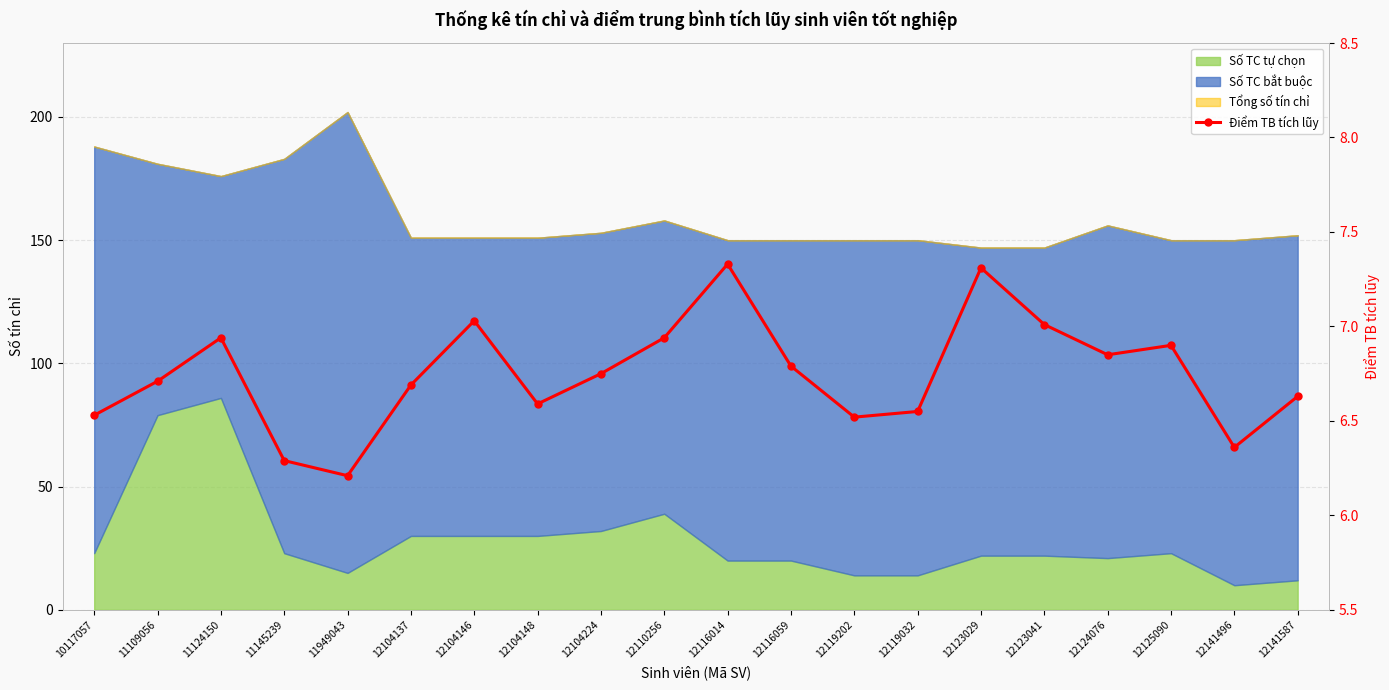

Reading left to right, extract all data points from this chart.

10117057=6.5	11109056=6.7	11124150=6.9	11145239=6.3	11949043=6.2	12104137=6.7	12104146=7.0	12104148=6.6	12104224=6.8	12110256=6.9	12116014=7.3	12116059=6.8	12119202=6.5	12119032=6.5	12123029=7.3	12123041=7.0	12124076=6.8	12125090=6.9	12141496=6.4	12141587=6.6